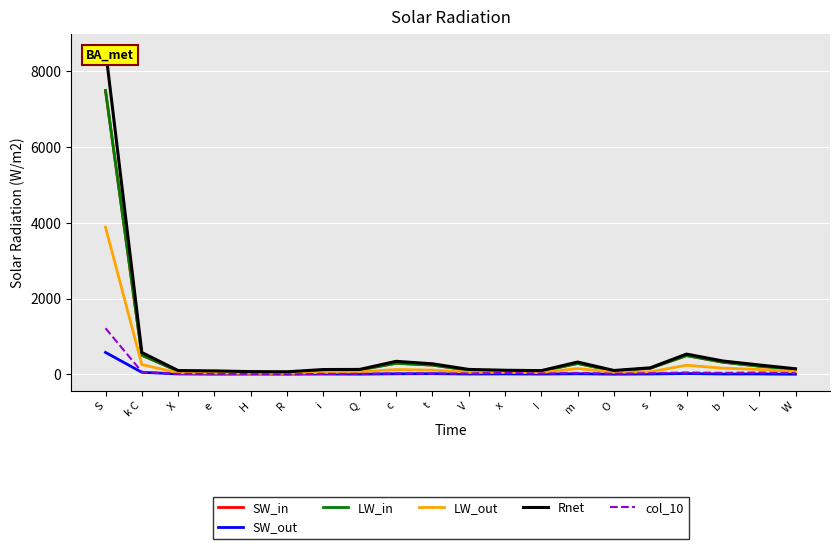

What is the difference between the maximum and minimum values in the SW_in series?

7424